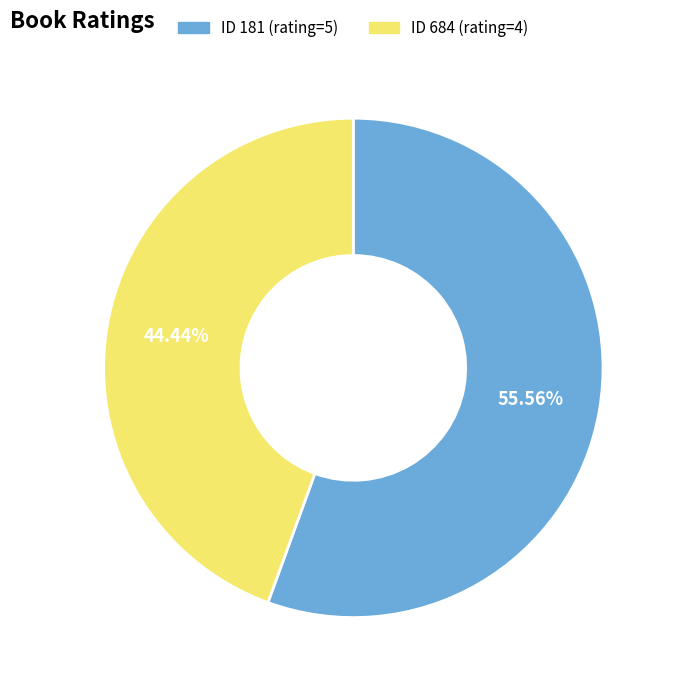

Is there a majority slice in this chart?

Yes